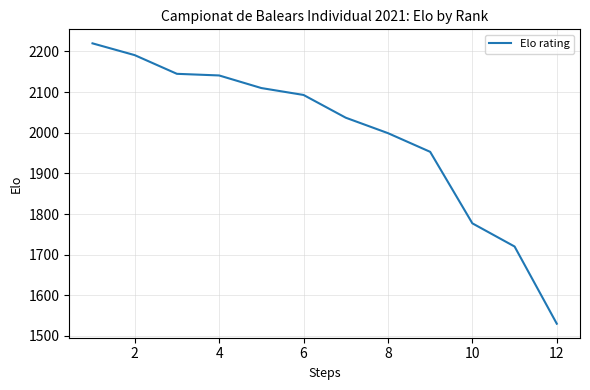

What is the greatest value displayed?

2220